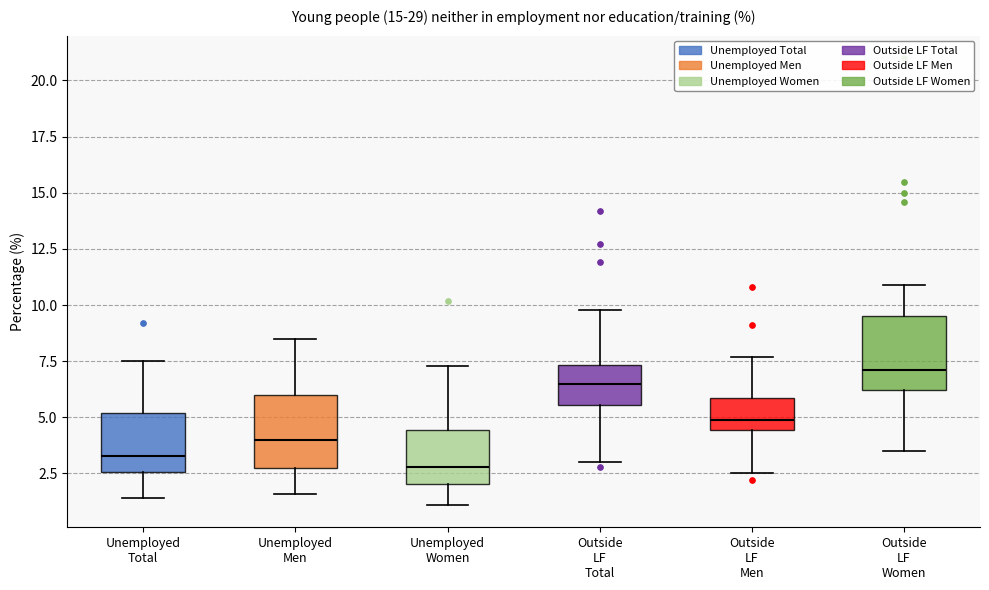

Which box has the lowest median line?

Unemployed Women